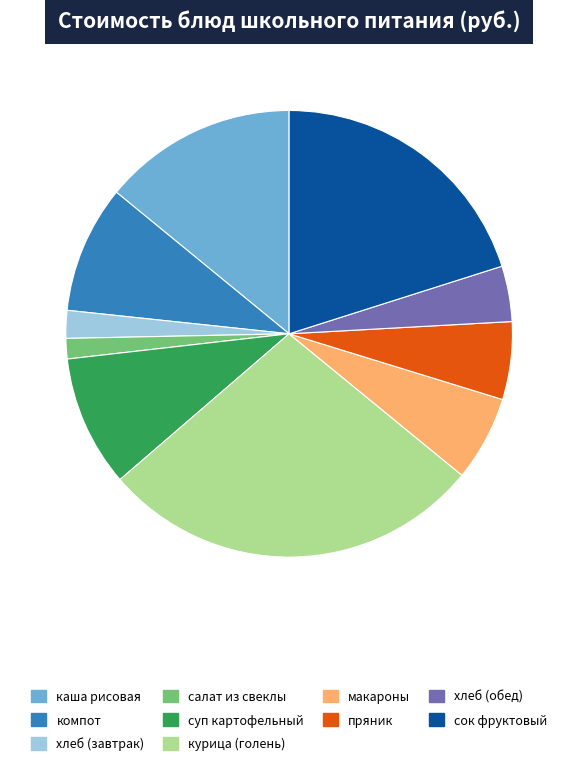

True or false: хлеб (завтрак) accounts for 12% of the total.

False